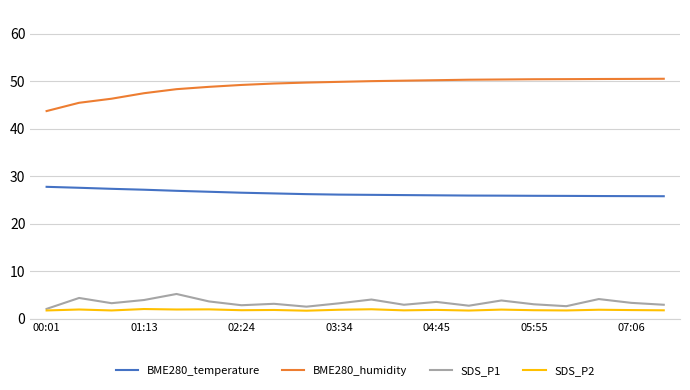

What is the maximum value for SDS_P1?

5.2